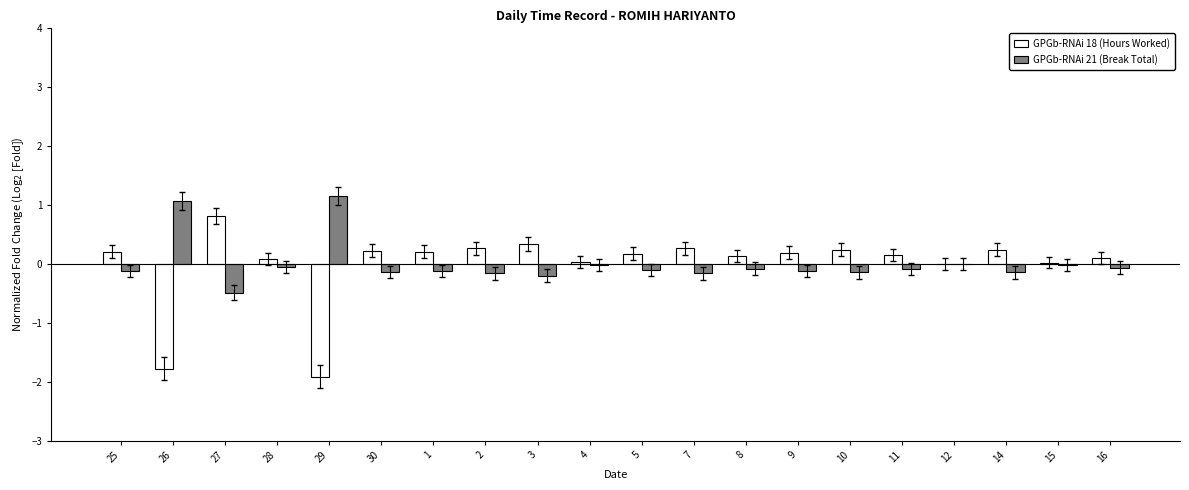

Is the value of GPGb-RNAi 21 (Break Total) at 12 greater than the value of GPGb-RNAi 18 (Hours Worked) at 9?

No